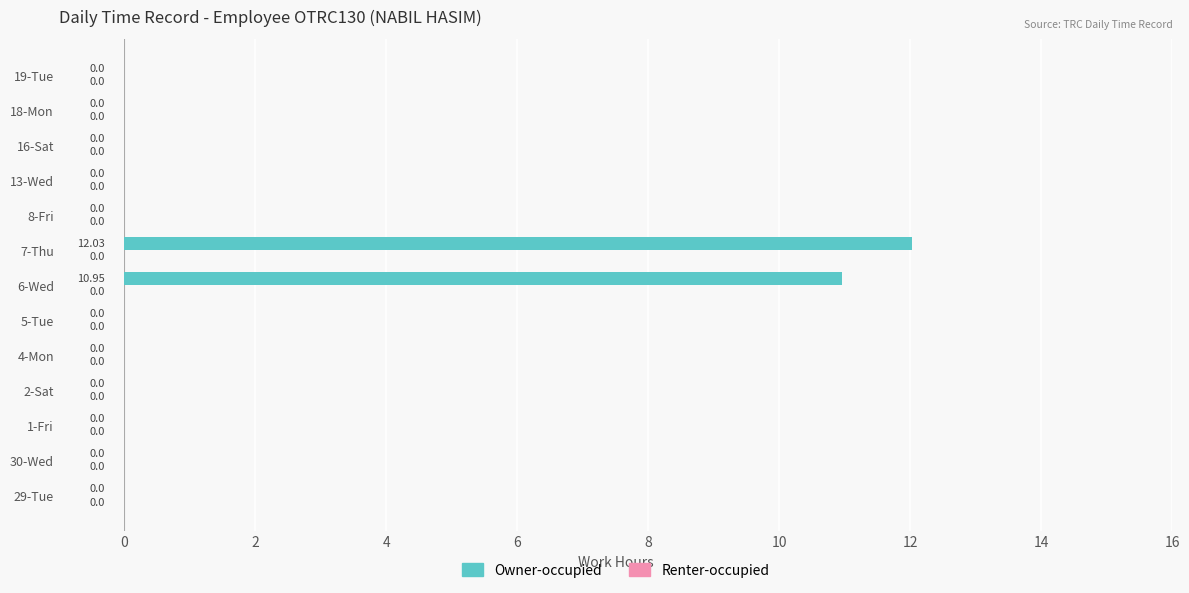

Which has a higher value, 7-Thu or 1-Fri?

7-Thu